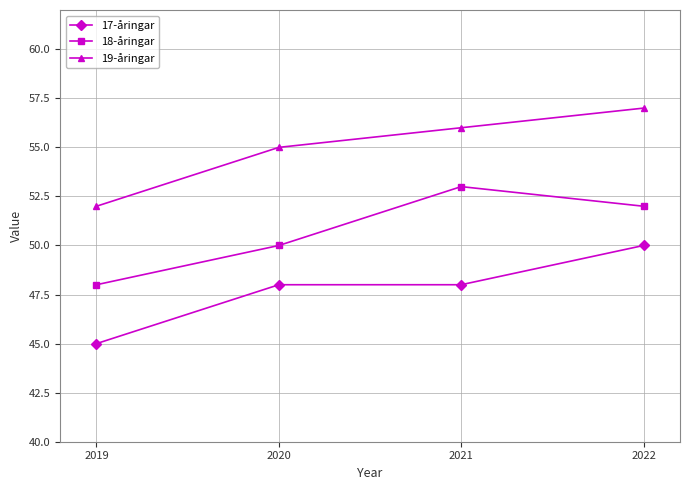

Is it true that 19-åringar equals 52 at 2019?

True